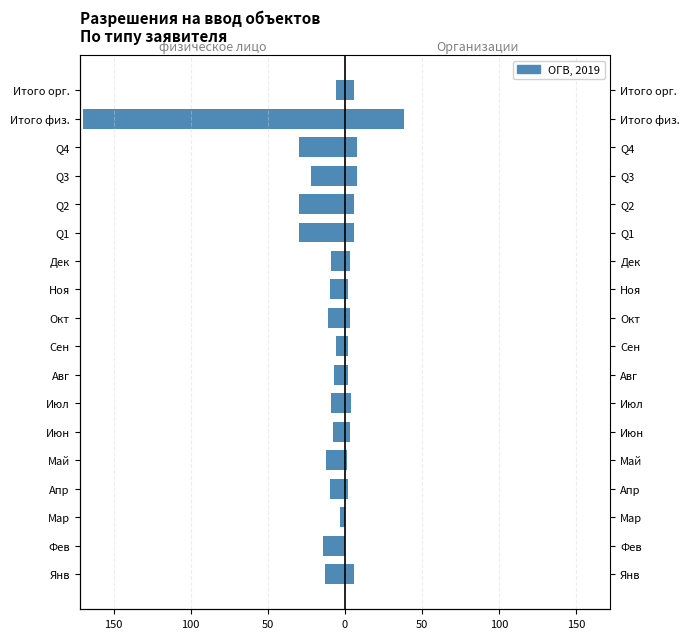

How many values in the Организации series exceed 3?

8